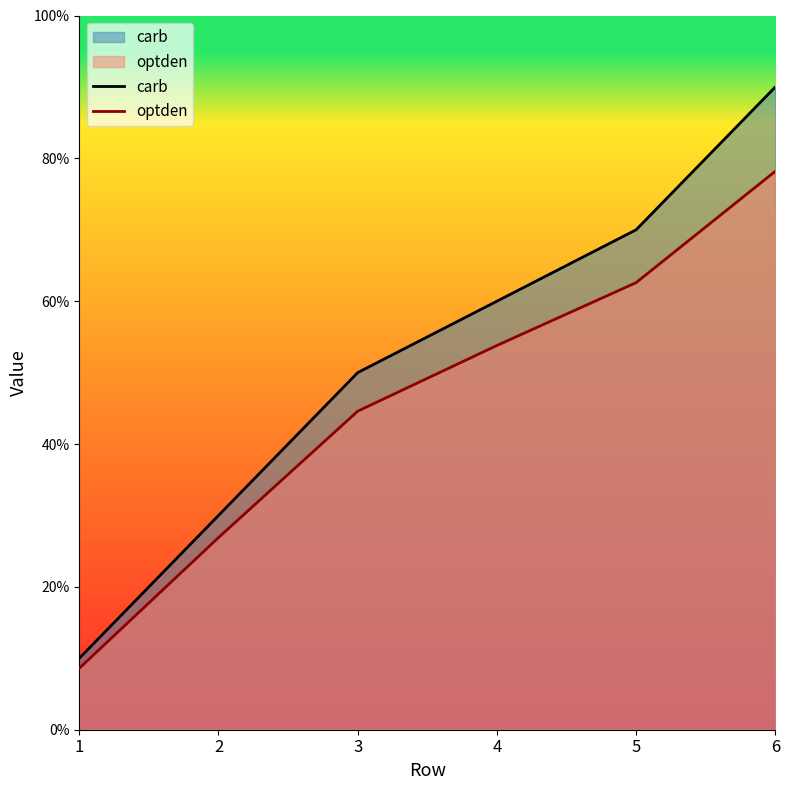

Is it true that optden equals 1.0 at 6?

False